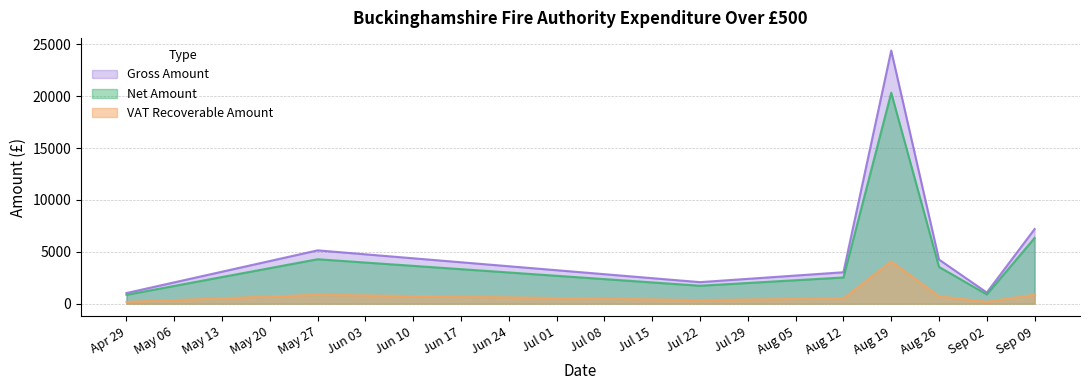

At how many categories does at least one series exceed 22035?

1